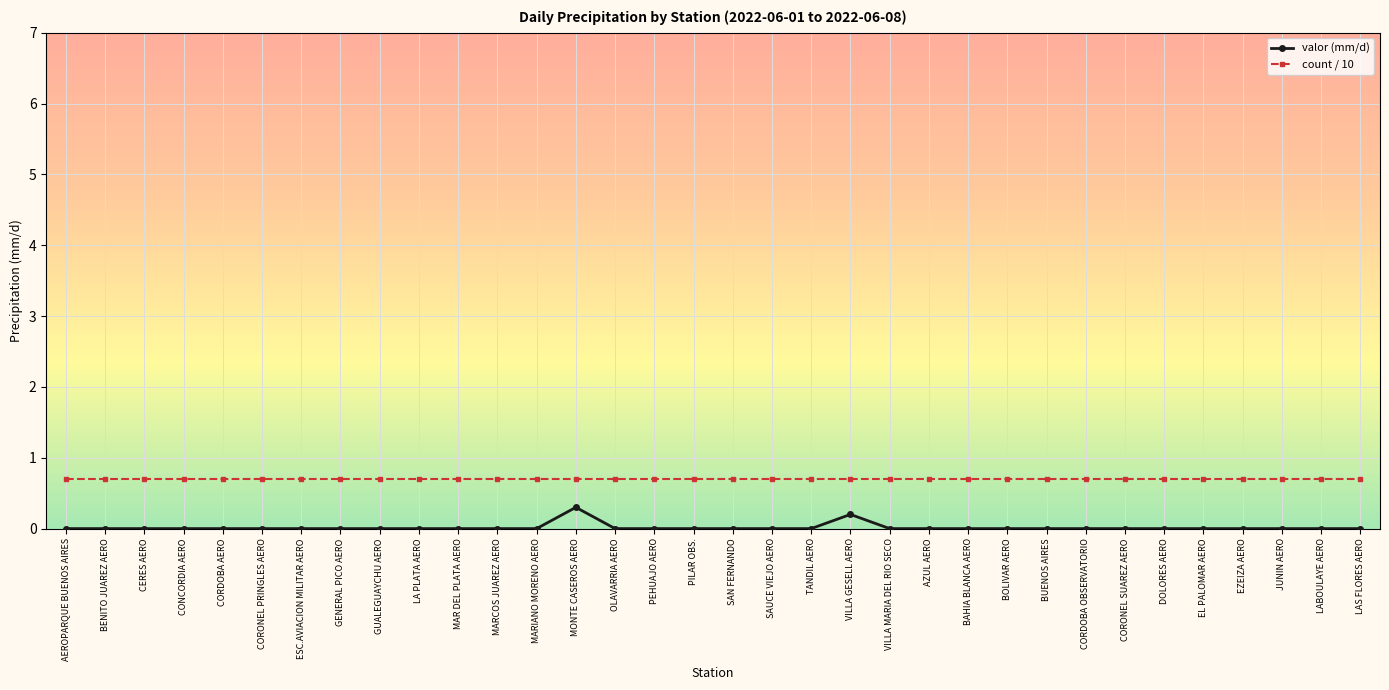

Reading left to right, what are all the values shown in this chart?

valor (mm/d): AEROPARQUE BUENOS AIRES=0.0	BENITO JUAREZ AERO=0.0	CERES AERO=0.0	CONCORDIA AERO=0.0	CORDOBA AERO=0.0	CORONEL PRINGLES AERO=0.0	ESC.AVIACION MILITAR AERO=0.0	GENERAL PICO AERO=0.0	GUALEGUAYCHU AERO=0.0	LA PLATA AERO=0.0	MAR DEL PLATA AERO=0.0	MARCOS JUAREZ AERO=0.0	MARIANO MORENO AERO=0.0	MONTE CASEROS AERO=0.3	OLAVARRIA AERO=0.0	PEHUAJO AERO=0.0	PILAR OBS.=0.0	SAN FERNANDO=0.0	SAUCE VIEJO AERO=0.0	TANDIL AERO=0.0	VILLA GESELL AERO=0.2	VILLA MARIA DEL RIO SECO=0.0	AZUL AERO=0.0	BAHIA BLANCA AERO=0.0	BOLIVAR AERO=0.0	BUENOS AIRES=0.0	CORDOBA OBSERVATORIO=0.0	CORONEL SUAREZ AERO=0.0	DOLORES AERO=0.0	EL PALOMAR AERO=0.0	EZEIZA AERO=0.0	JUNIN AERO=0.0	LABOULAYE AERO=0.0	LAS FLORES AERO=0.0
count / 10: AEROPARQUE BUENOS AIRES=0.7	BENITO JUAREZ AERO=0.7	CERES AERO=0.7	CONCORDIA AERO=0.7	CORDOBA AERO=0.7	CORONEL PRINGLES AERO=0.7	ESC.AVIACION MILITAR AERO=0.7	GENERAL PICO AERO=0.7	GUALEGUAYCHU AERO=0.7	LA PLATA AERO=0.7	MAR DEL PLATA AERO=0.7	MARCOS JUAREZ AERO=0.7	MARIANO MORENO AERO=0.7	MONTE CASEROS AERO=0.7	OLAVARRIA AERO=0.7	PEHUAJO AERO=0.7	PILAR OBS.=0.7	SAN FERNANDO=0.7	SAUCE VIEJO AERO=0.7	TANDIL AERO=0.7	VILLA GESELL AERO=0.7	VILLA MARIA DEL RIO SECO=0.7	AZUL AERO=0.7	BAHIA BLANCA AERO=0.7	BOLIVAR AERO=0.7	BUENOS AIRES=0.7	CORDOBA OBSERVATORIO=0.7	CORONEL SUAREZ AERO=0.7	DOLORES AERO=0.7	EL PALOMAR AERO=0.7	EZEIZA AERO=0.7	JUNIN AERO=0.7	LABOULAYE AERO=0.7	LAS FLORES AERO=0.7